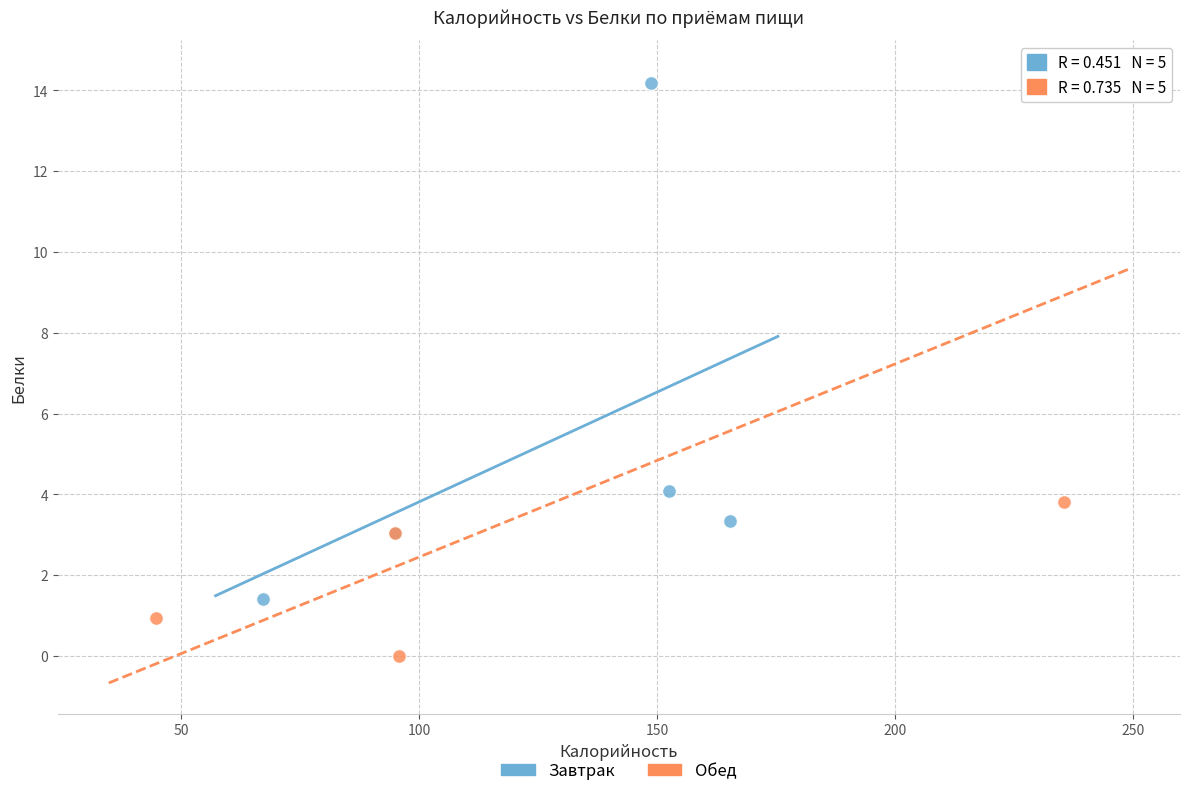

Which series contains the lowest Y value?

Обед